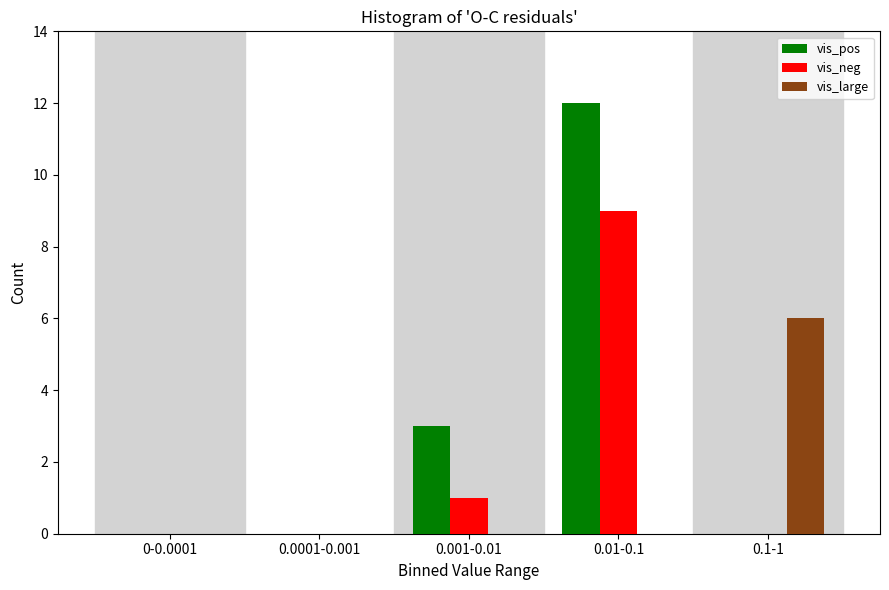

Reading left to right, transcribe all the data shown in this chart.

vis_pos: 0-0.0001=0	0.0001-0.001=0	0.001-0.01=3	0.01-0.1=12	0.1-1=0
vis_neg: 0-0.0001=0	0.0001-0.001=0	0.001-0.01=1	0.01-0.1=9	0.1-1=0
vis_large: 0-0.0001=0	0.0001-0.001=0	0.001-0.01=0	0.01-0.1=0	0.1-1=6